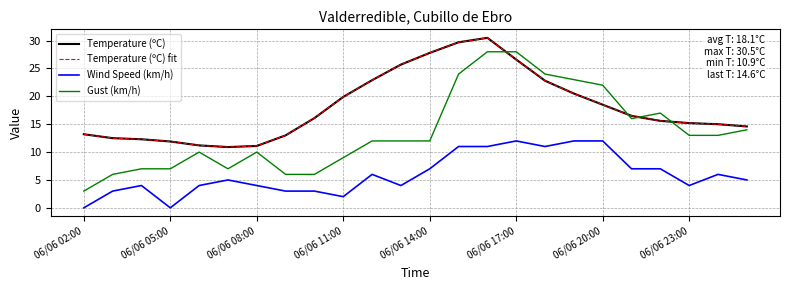

Does the chart have visible grid lines?

Yes